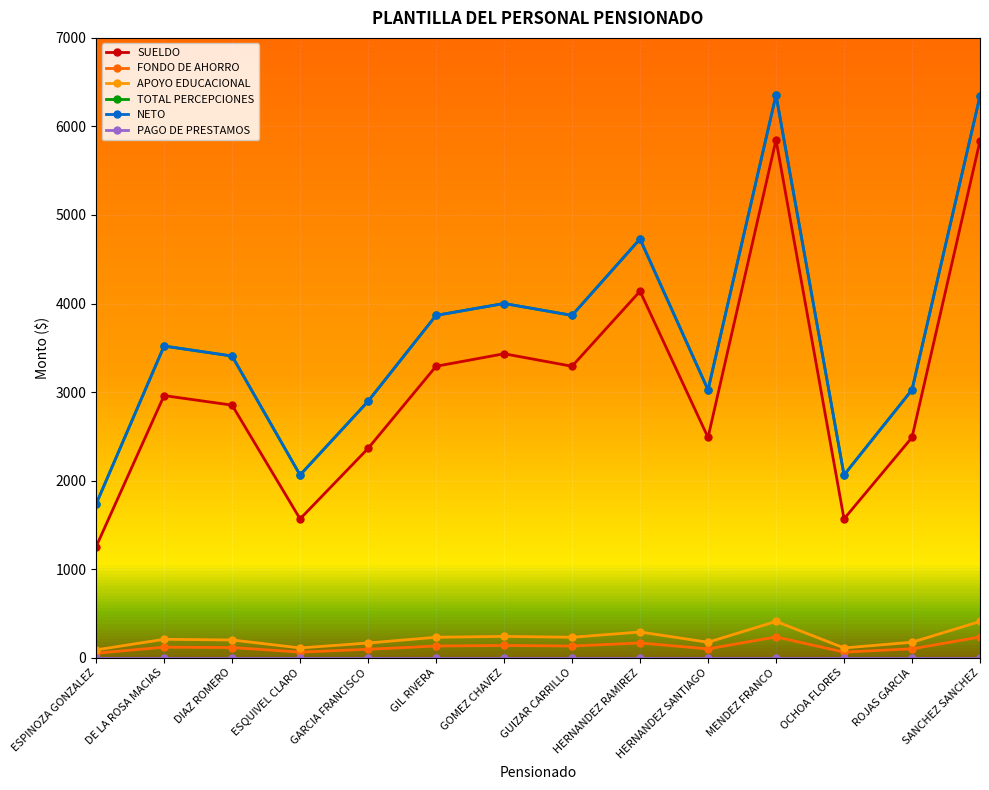

At which label does FONDO DE AHORRO first exceed 118?

DE LA ROSA MACIAS